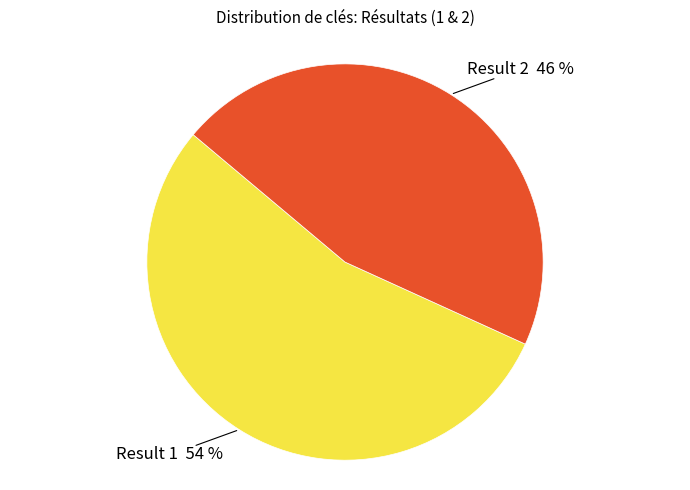

Is there a majority slice in this chart?

Yes